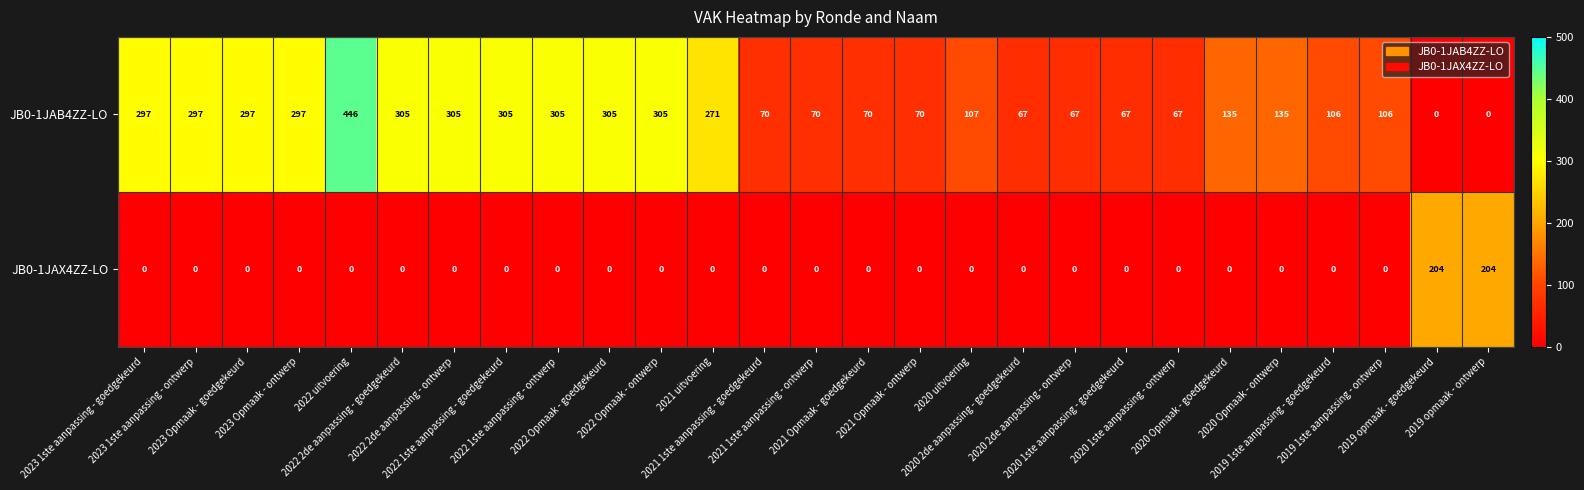

At how many categories does at least one series exceed 236?

12